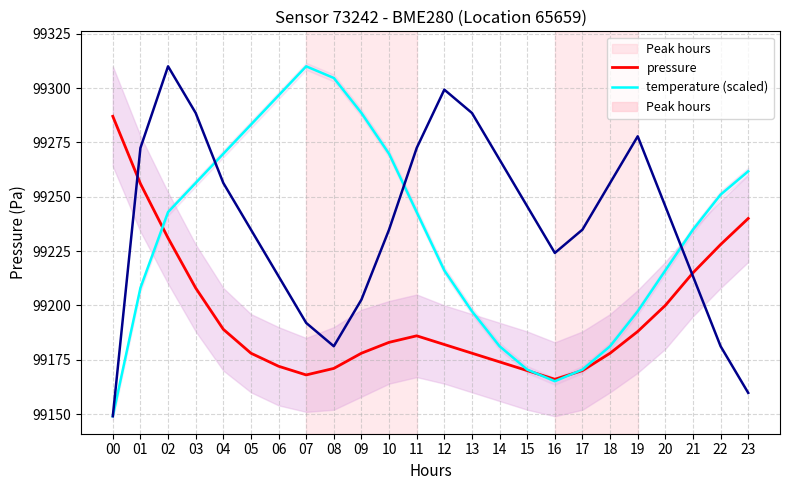

How many intersections are there between humidity (scaled) and temperature (scaled)?

3